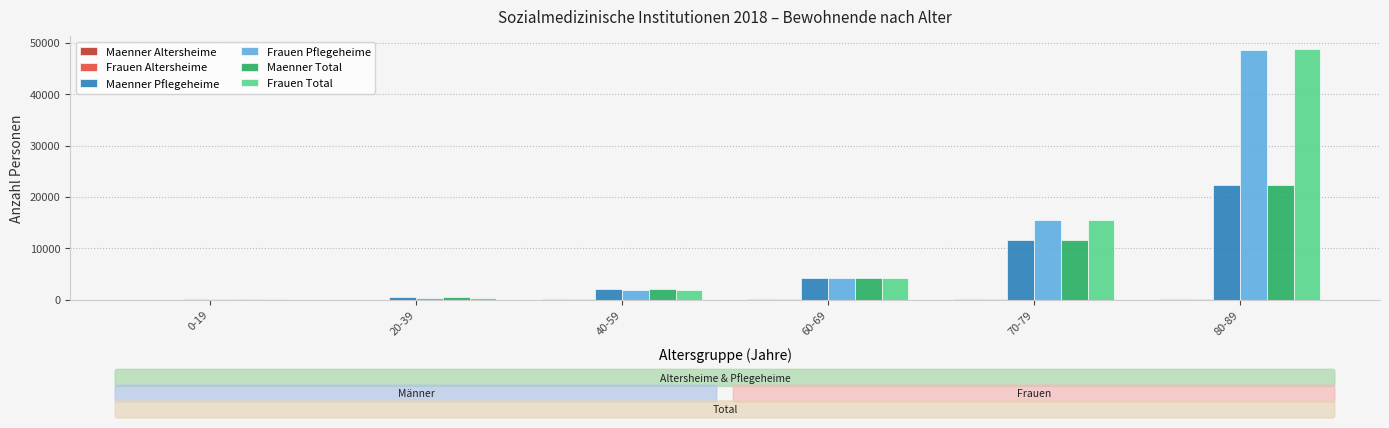

What is the spread (max minus min) of values at 60-69?

4213